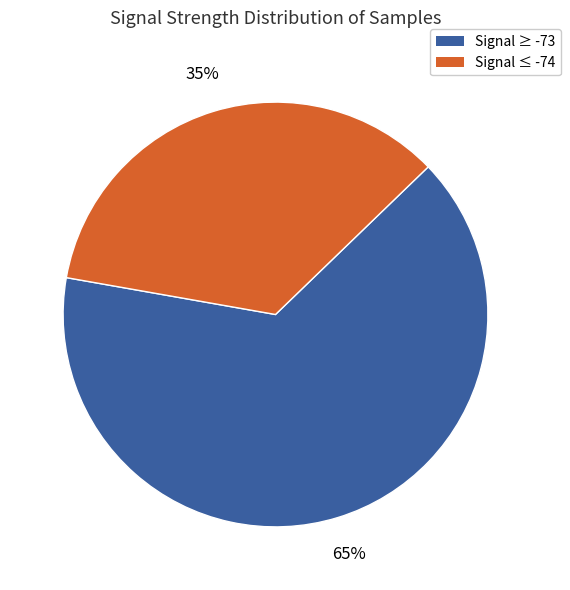

Which slice is the largest?

Signal ≥ -73